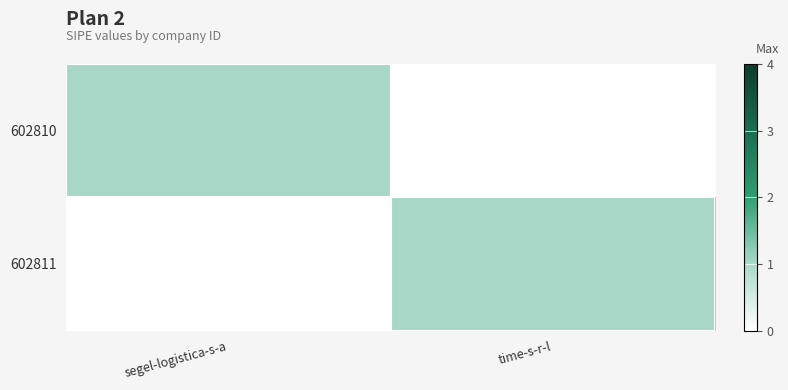

Reading left to right, what are all the values shown in this chart?

602810: segel-logistica-s-a=1	time-s-r-l=0
602811: segel-logistica-s-a=0	time-s-r-l=1